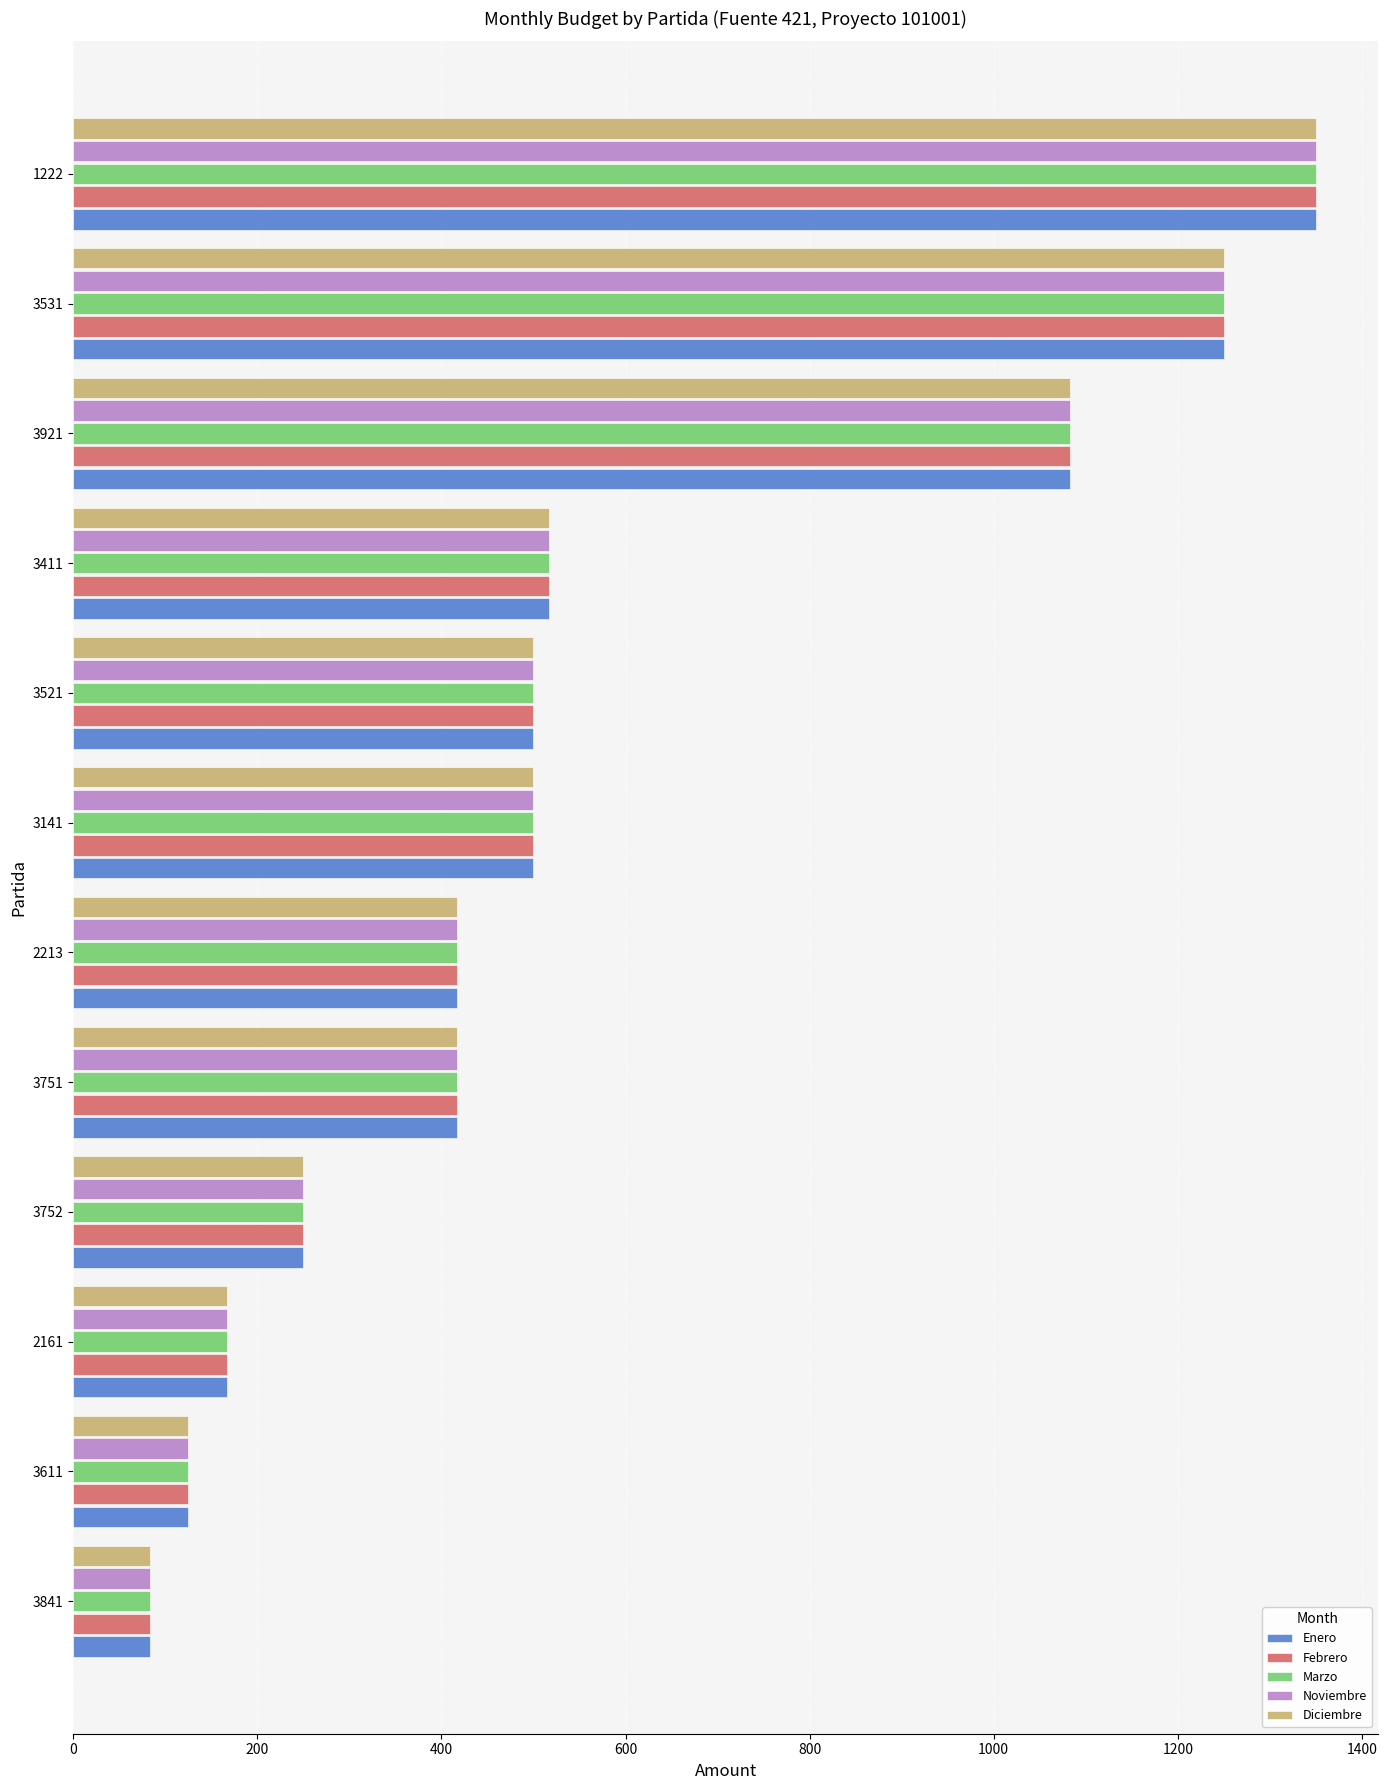

The value of Diciembre at 3611 is 125.0. True or false?

True